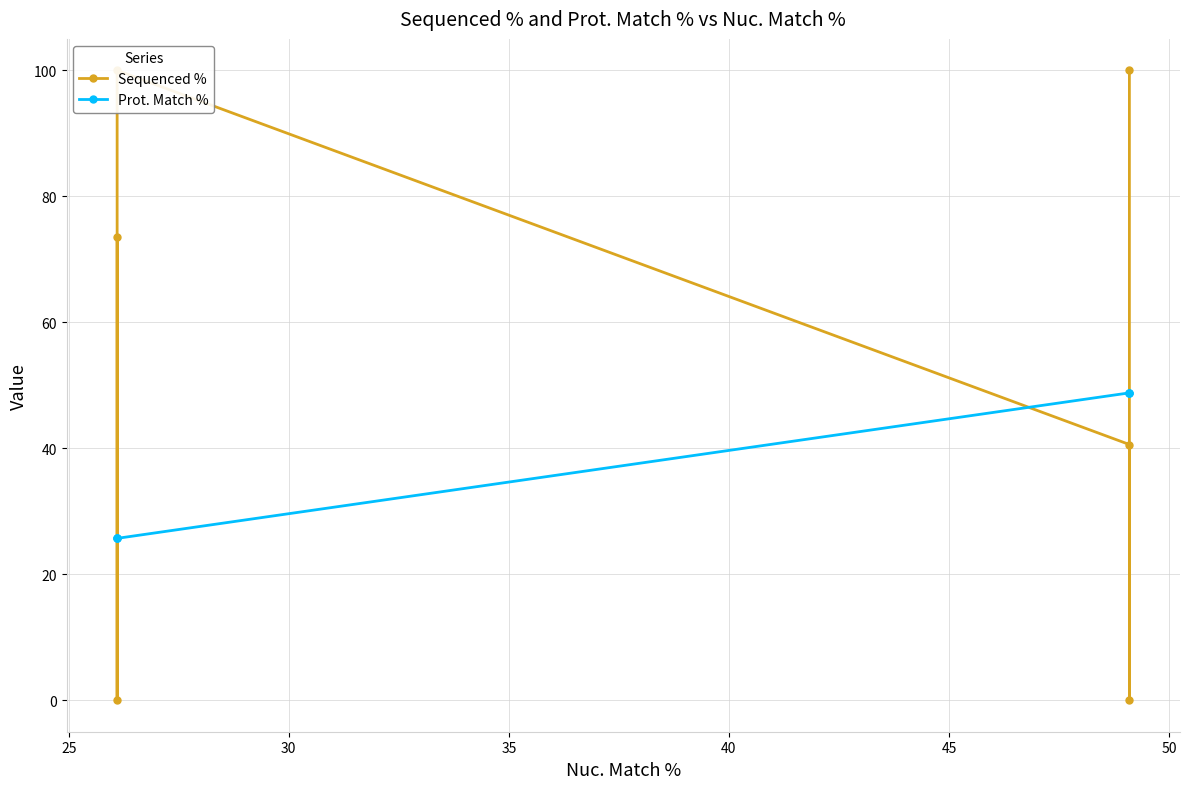

Rank the series by their maximum value, from highest to lowest.

Sequenced %, Prot. Match %